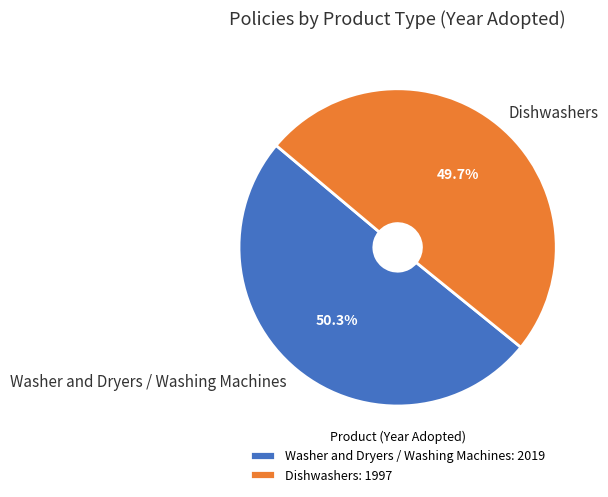

Is the sum of Dishwashers and Washer and Dryers / Washing Machines greater than half?

Yes